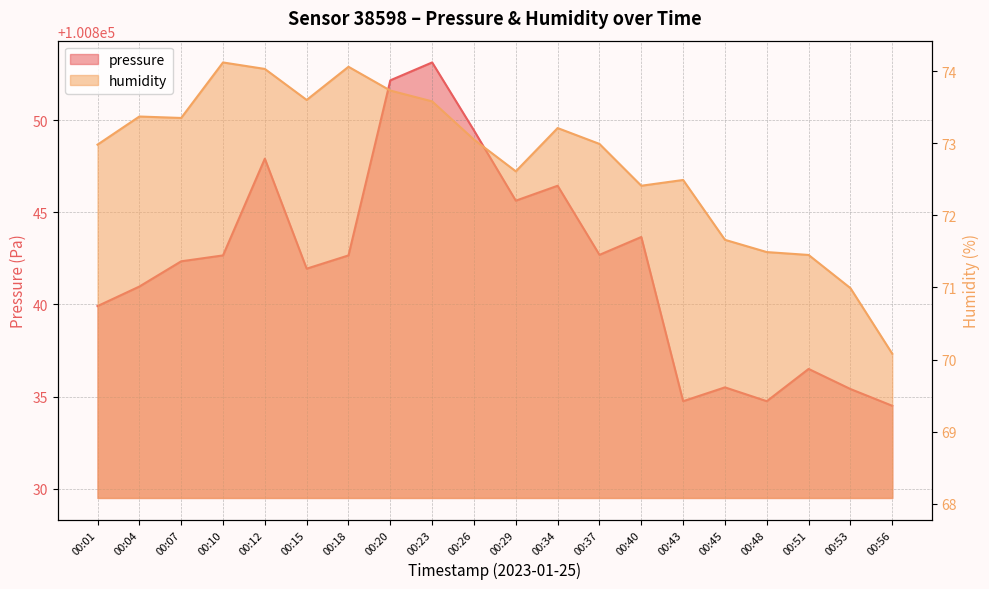

The pressure series shows 100839.9 at 00:01. True or false?

True